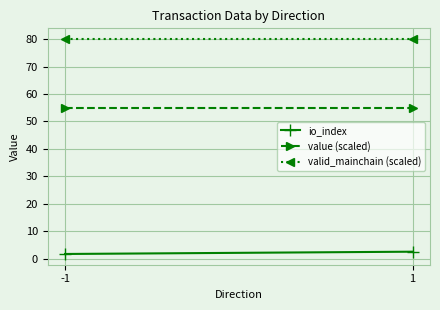

What are all the series names shown in the legend?

io_index, value (scaled), valid_mainchain (scaled)